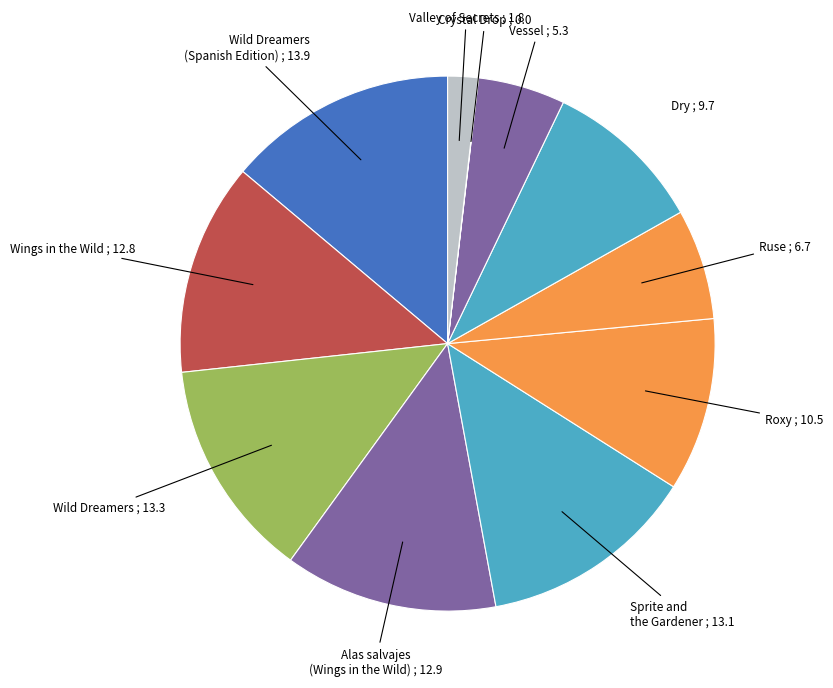

Do Ruse and Valley of Secrets together represent more than half of the pie?

No